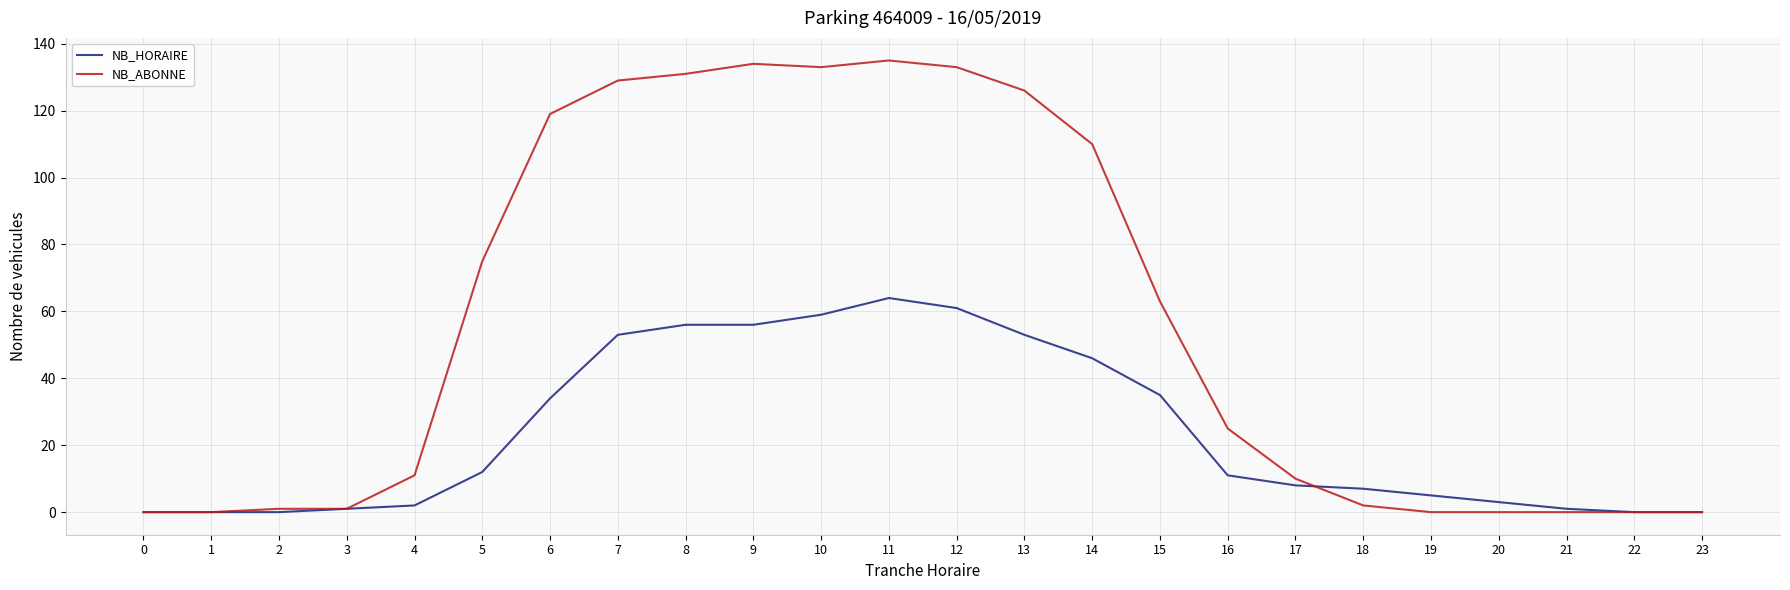

Is it true that NB_ABONNE equals 2 at 18?

True